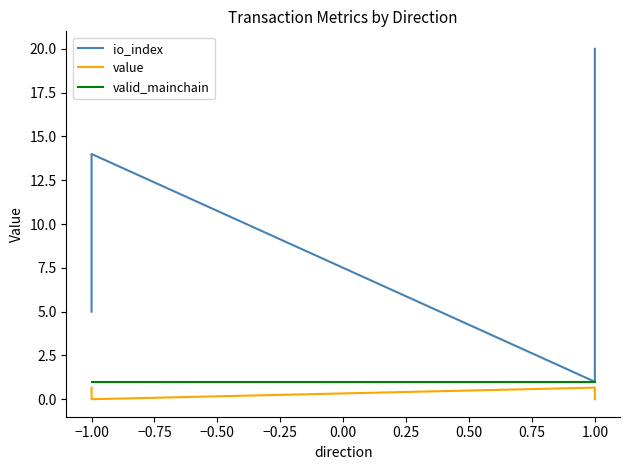

Is it true that valid_mainchain equals 1.0 at −1.00?

True